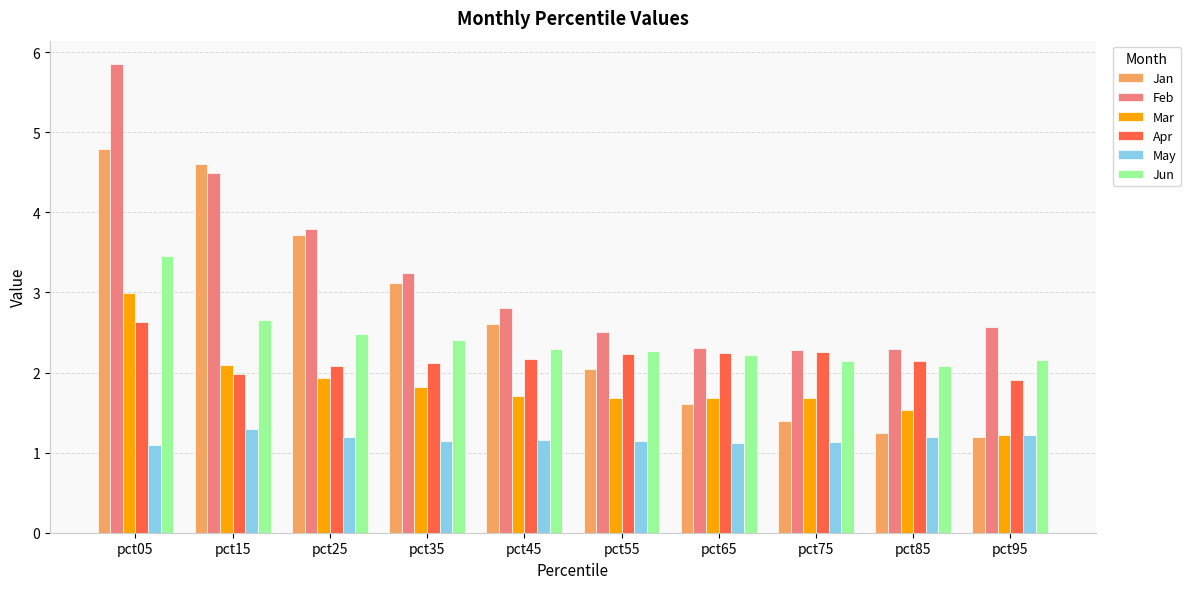

Is it true that Feb equals 5.9 at pct05?

True